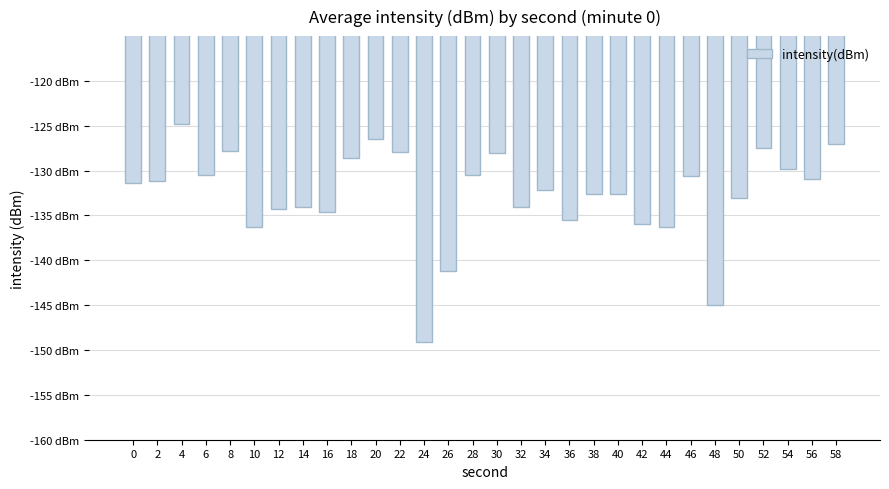

What is the change in value from 22 to 52?

+0.4